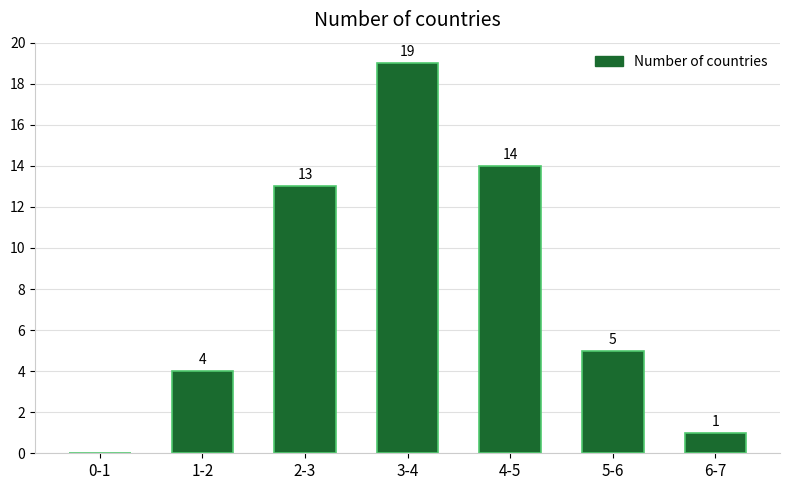

Reading right to left, list all the values displayed in this chart.

6-7=1	5-6=5	4-5=14	3-4=19	2-3=13	1-2=4	0-1=0